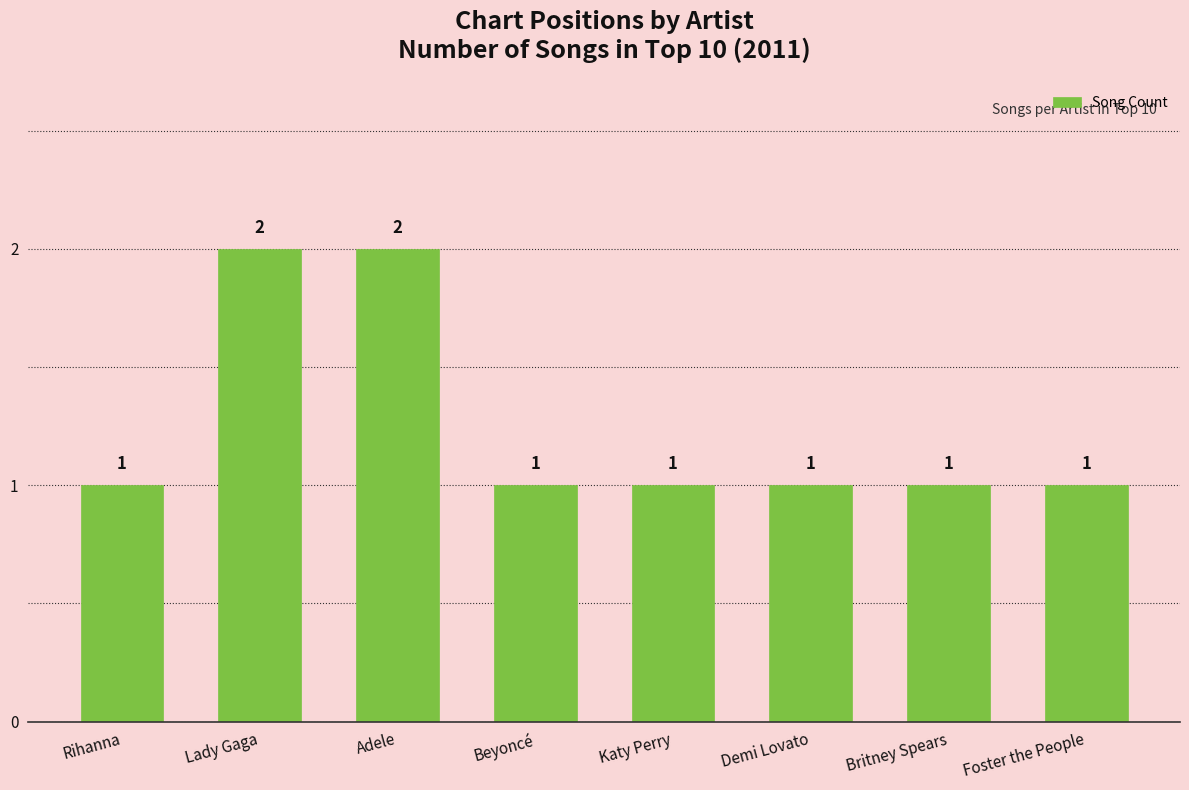

What is the maximum value shown in the chart?

2